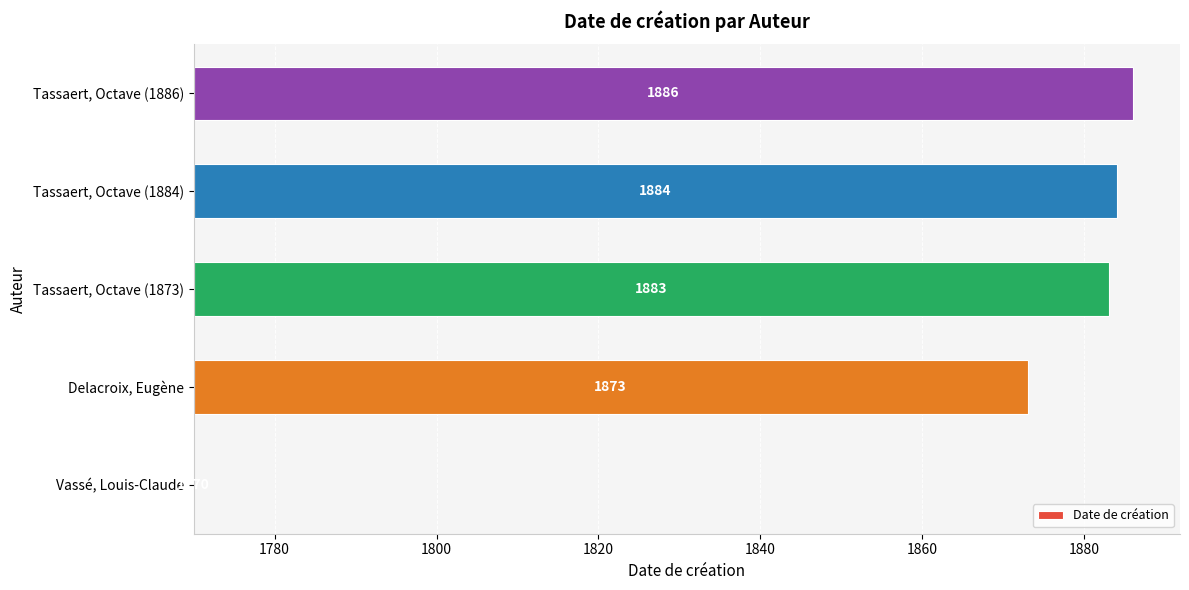

Does the chart contain stacked bars?

No